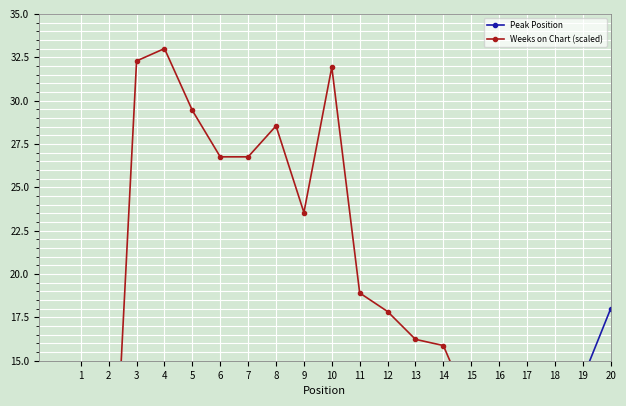

True or false: Weeks on Chart (scaled) has more than 0 interior local peaks.

True